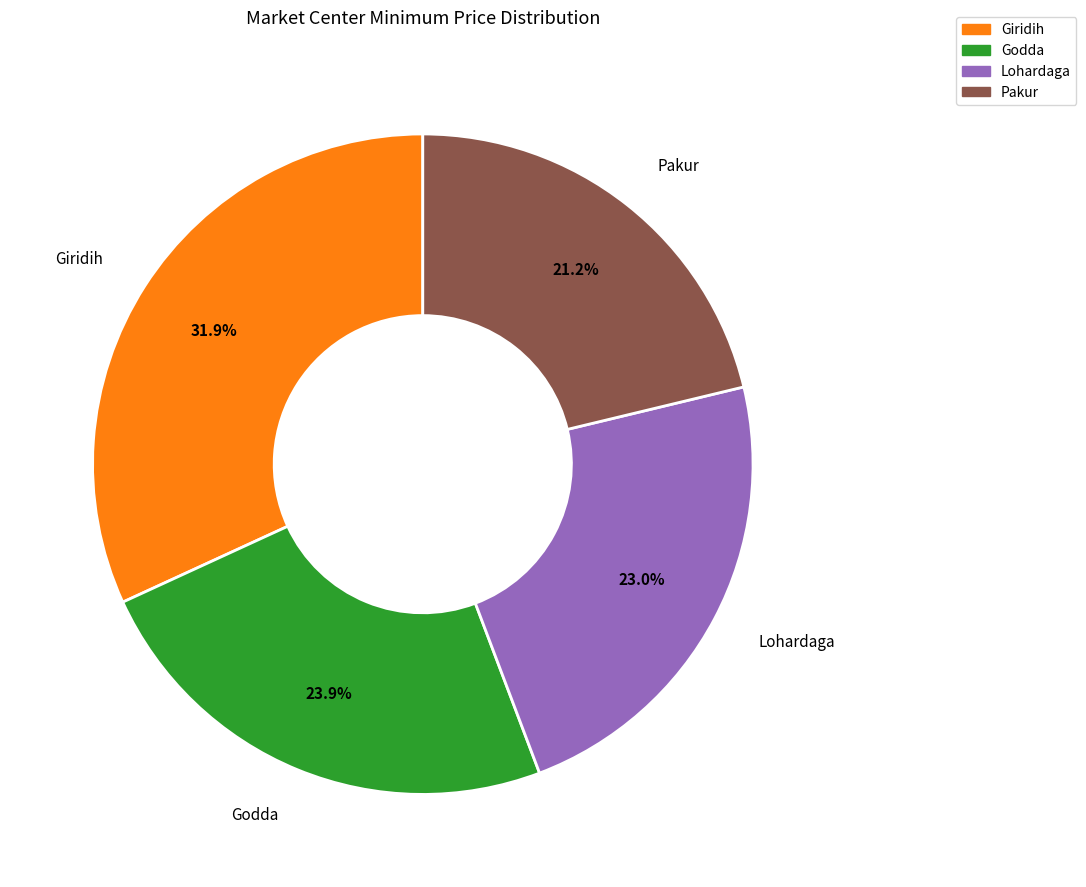

Is there a majority slice in this chart?

No